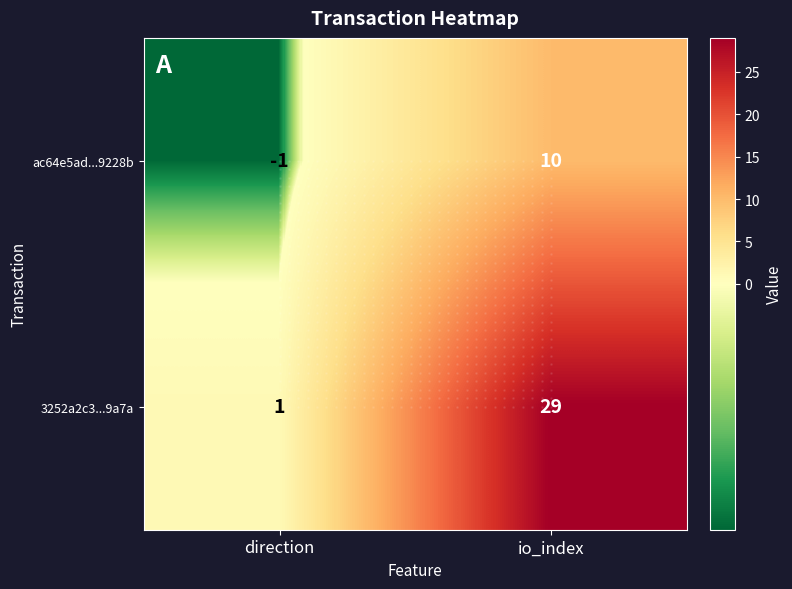

What is the difference between the ac64e5ad...9228b values at direction and io_index?

11